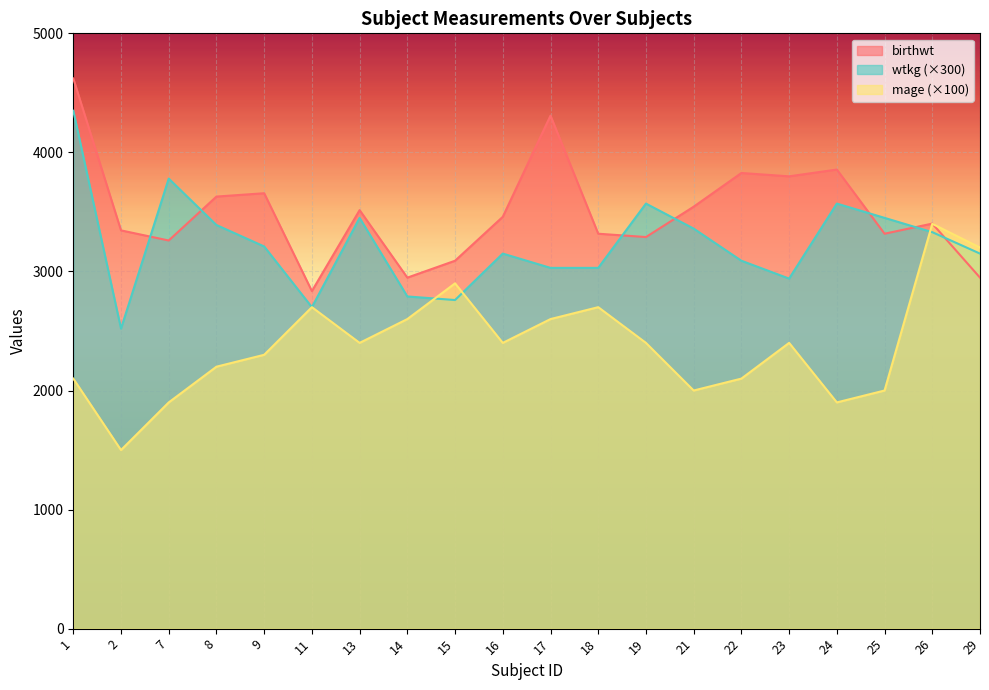

Reading left to right, what are all the values shown in this chart?

birthwt: 4621	3345	3260	3629	3657	2835	3515	2948	3090	3459	4309	3317	3289	3544	3827	3799	3856	3317	3402	2948
wtkg: 4350	2520	3780	3390	3210	2700	3450	2790	2760	3150	3030	3030	3570	3360	3090	2940	3570	3450	3330	3150
mage: 2100	1500	1900	2200	2300	2700	2400	2600	2900	2400	2600	2700	2400	2000	2100	2400	1900	2000	3400	3200